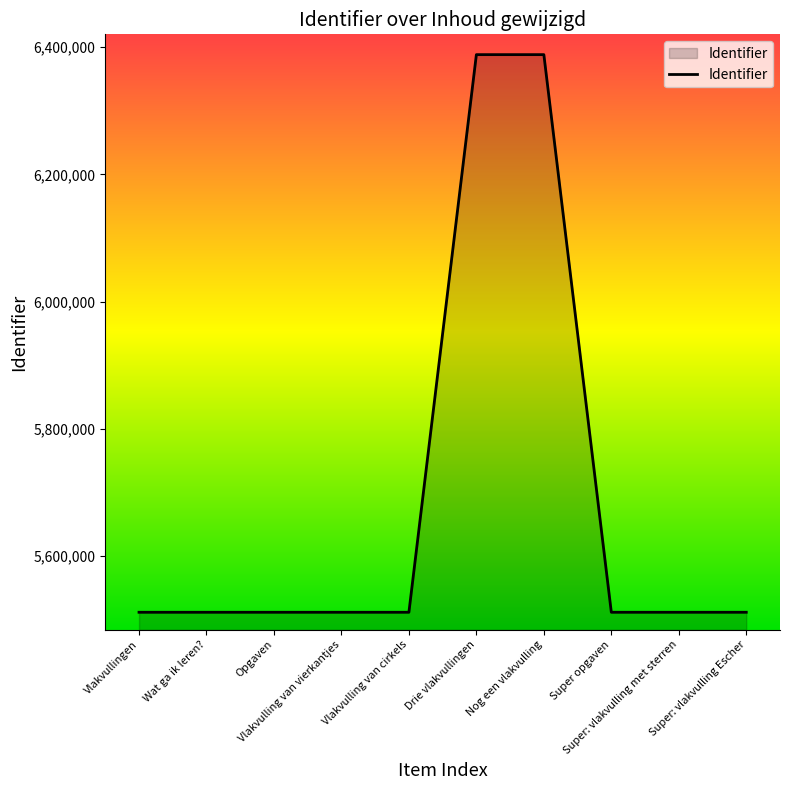

What is the sum of all values?

56866206